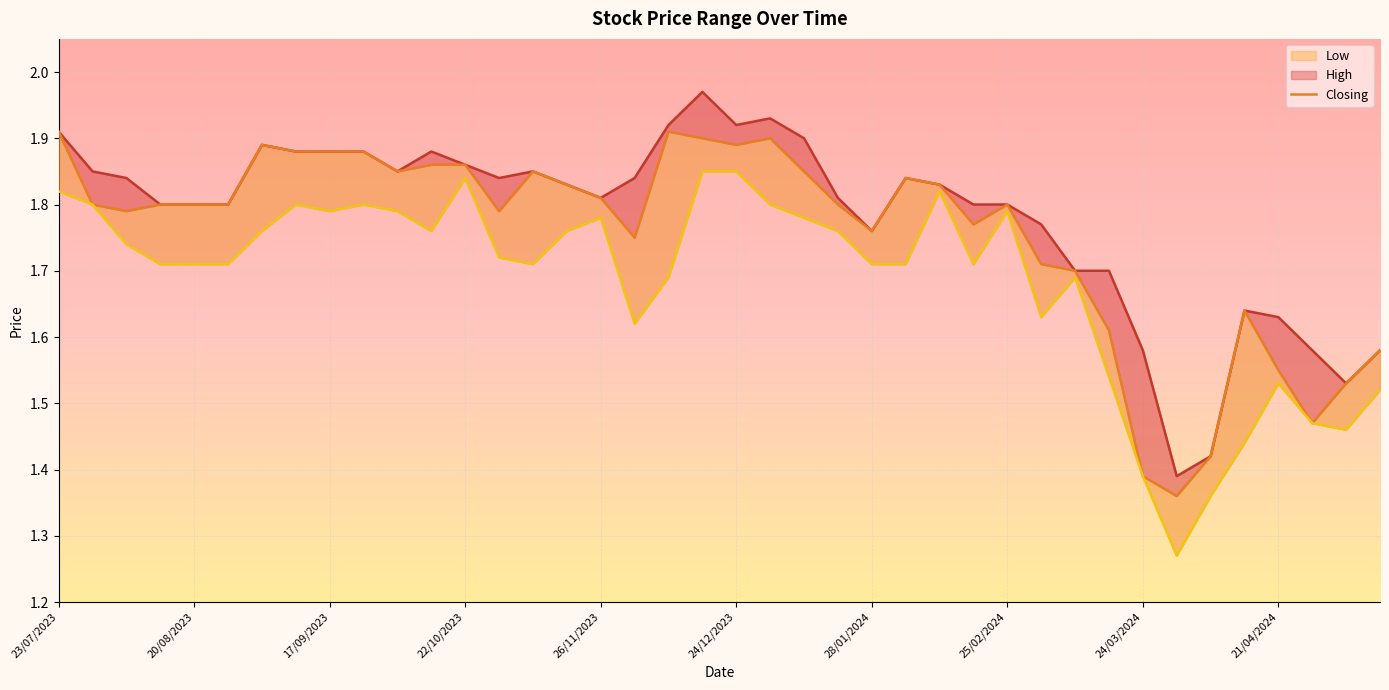

True or false: Closing has more than 1 points higher than both neighbors.

True